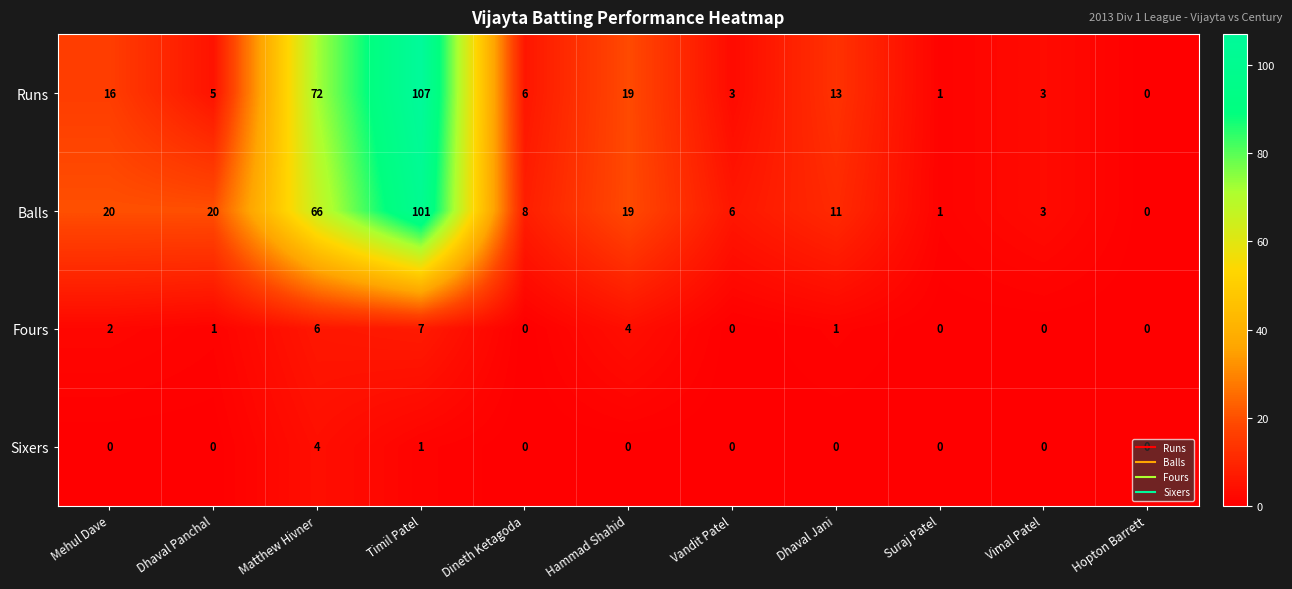

The value of Runs at Dhaval Panchal is 7. True or false?

False